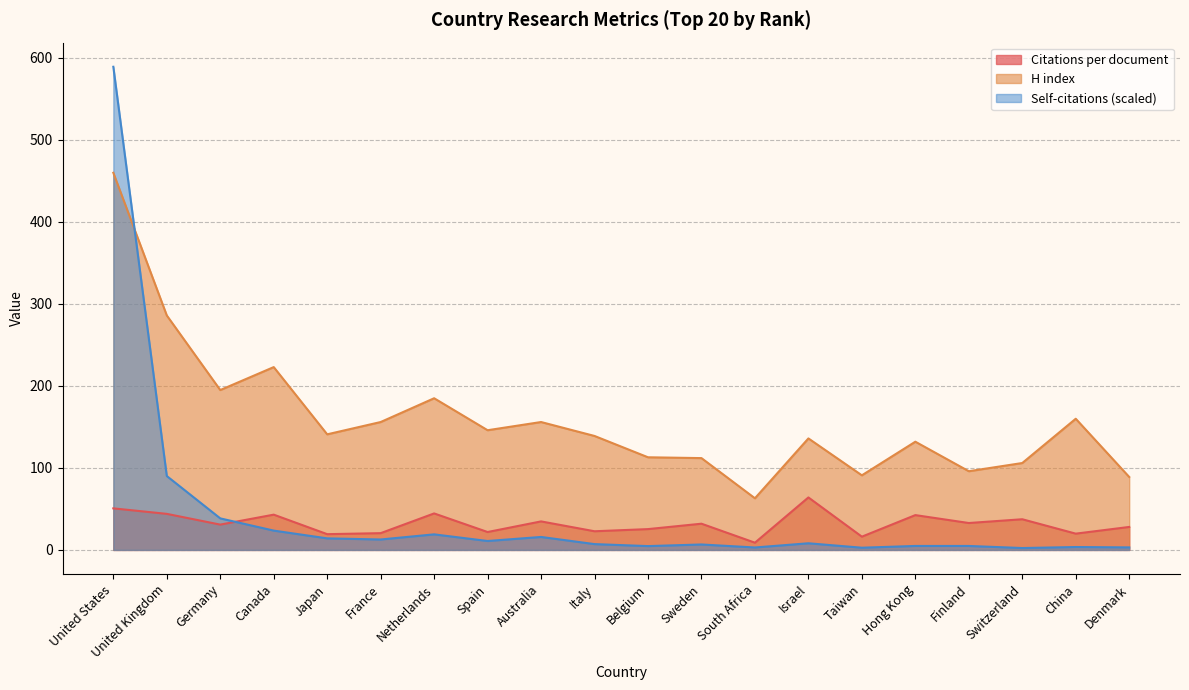

True or false: Citations per document has more than 0 points higher than both neighbors.

True